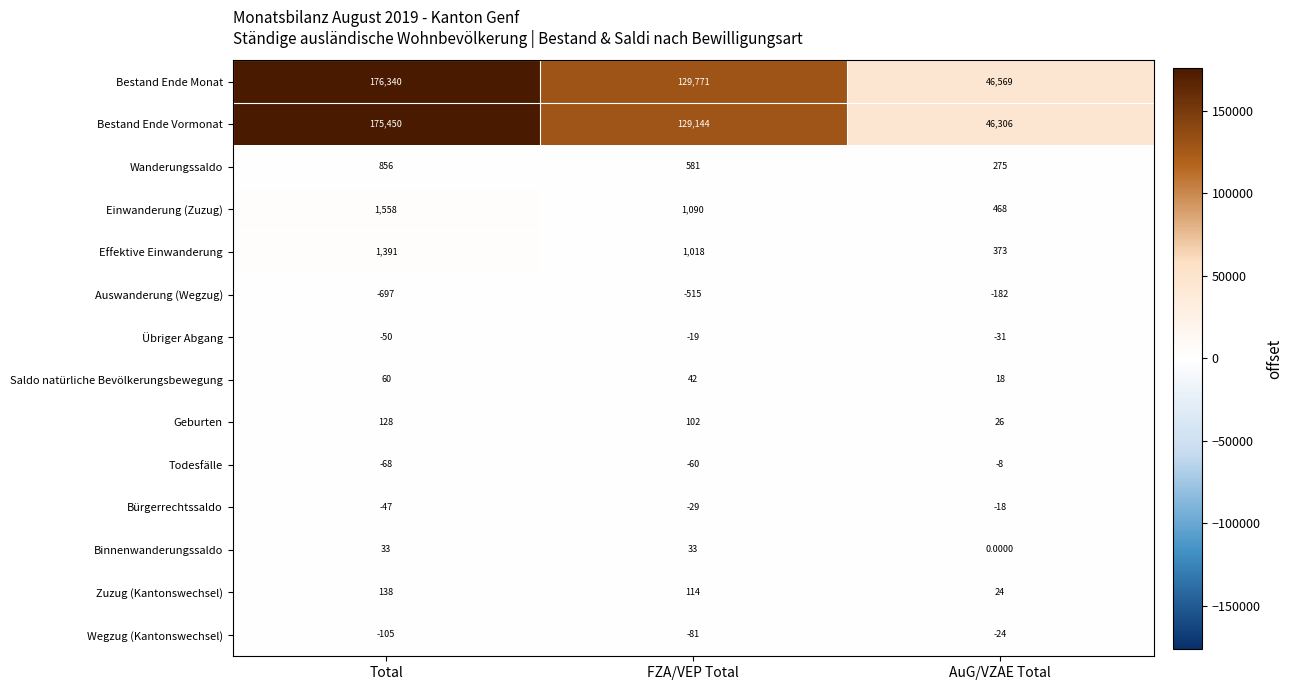

What is the sum of the Wanderungssaldo values at FZA/VEP Total and AuG/VZAE Total?

856